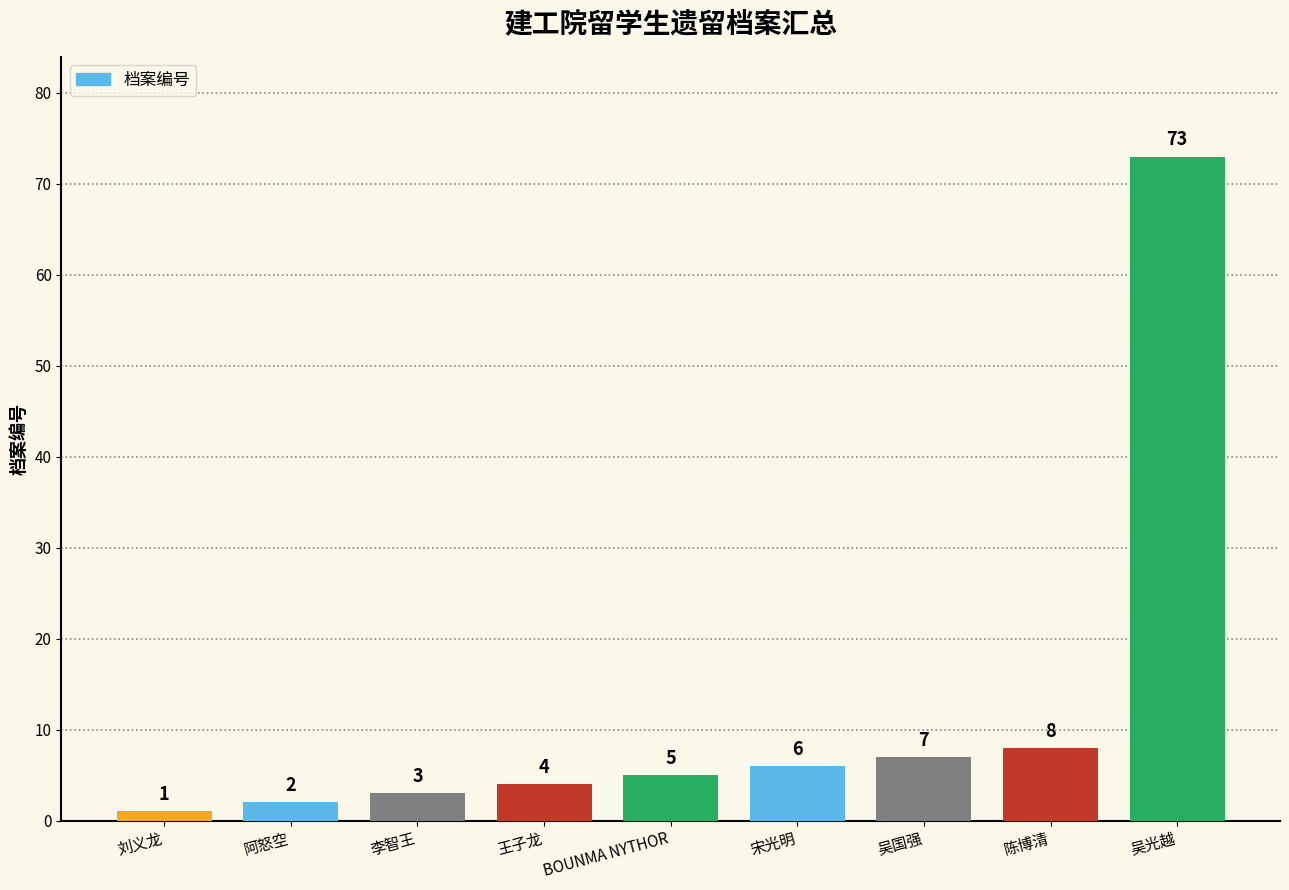

What is the difference between the second highest and second lowest values?

6